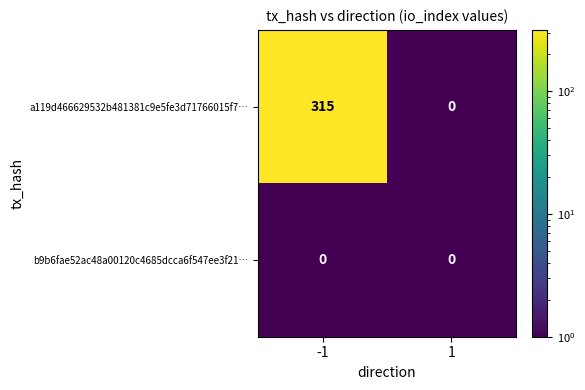

What is the smallest value displayed?

0